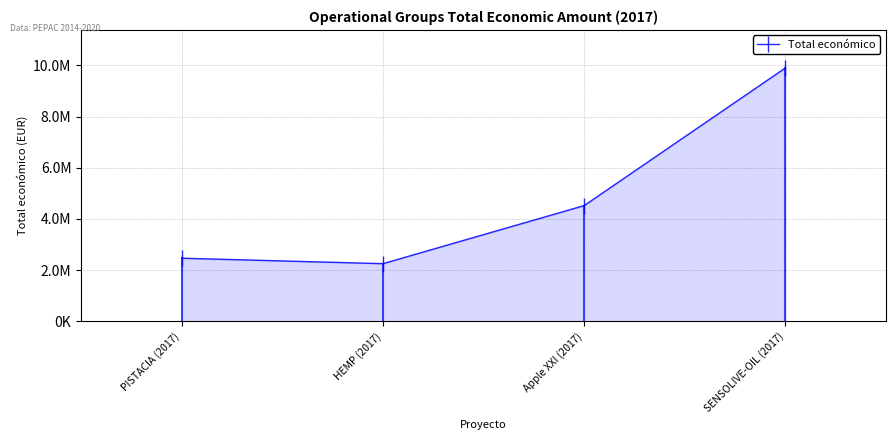

Does the chart have visible grid lines?

Yes